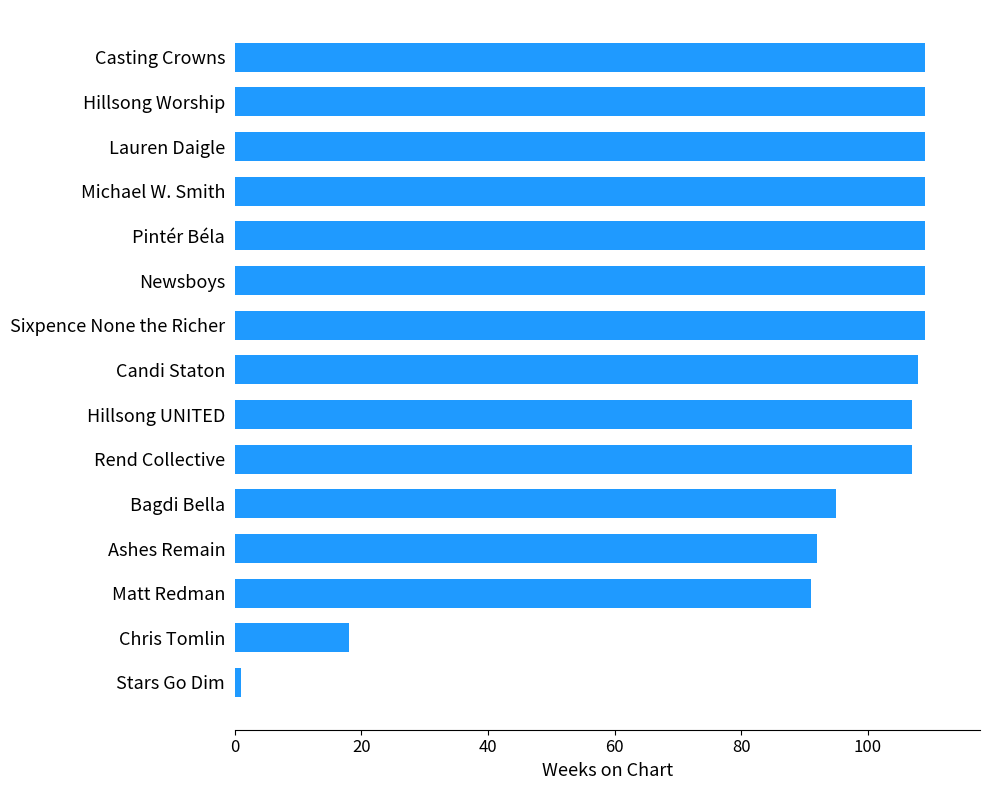

At which label is the value closest to 55?

Matt Redman